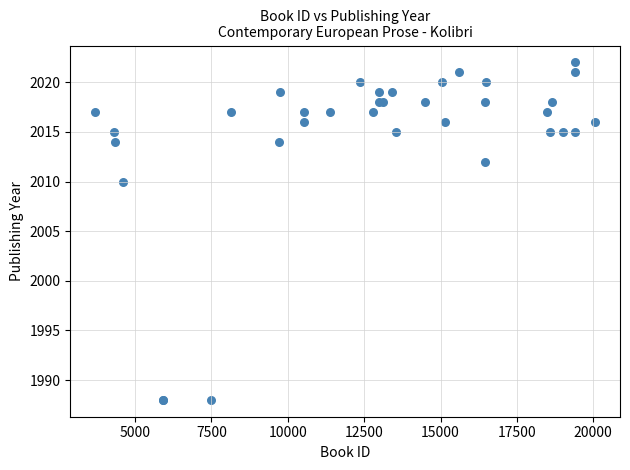

What Y value in the scatter plot is closest to 2005?

2010